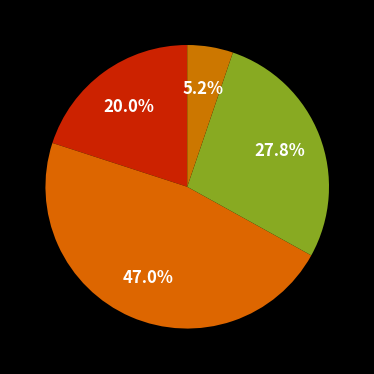

Count the number of slices in the pie.

4